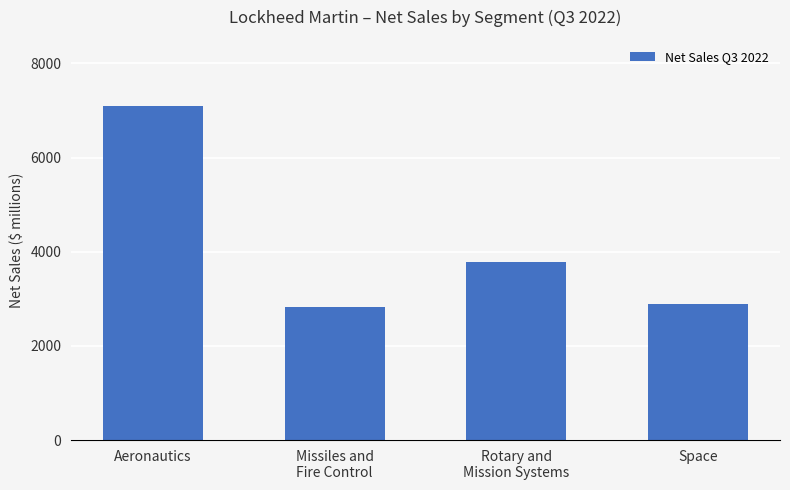

Reading left to right, what are all the values shown in this chart?

Aeronautics=7089	Missiles and
Fire Control=2831	Rotary and
Mission Systems=3781	Space=2882